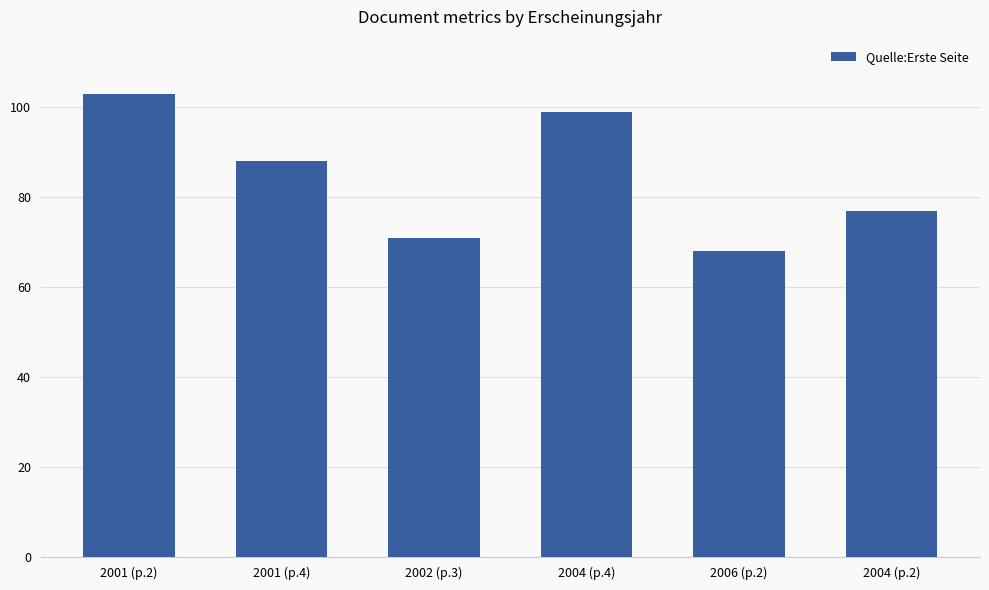

List the labels in order of value, largest first.

2001 (p.2), 2004 (p.4), 2001 (p.4), 2004 (p.2), 2002 (p.3), 2006 (p.2)